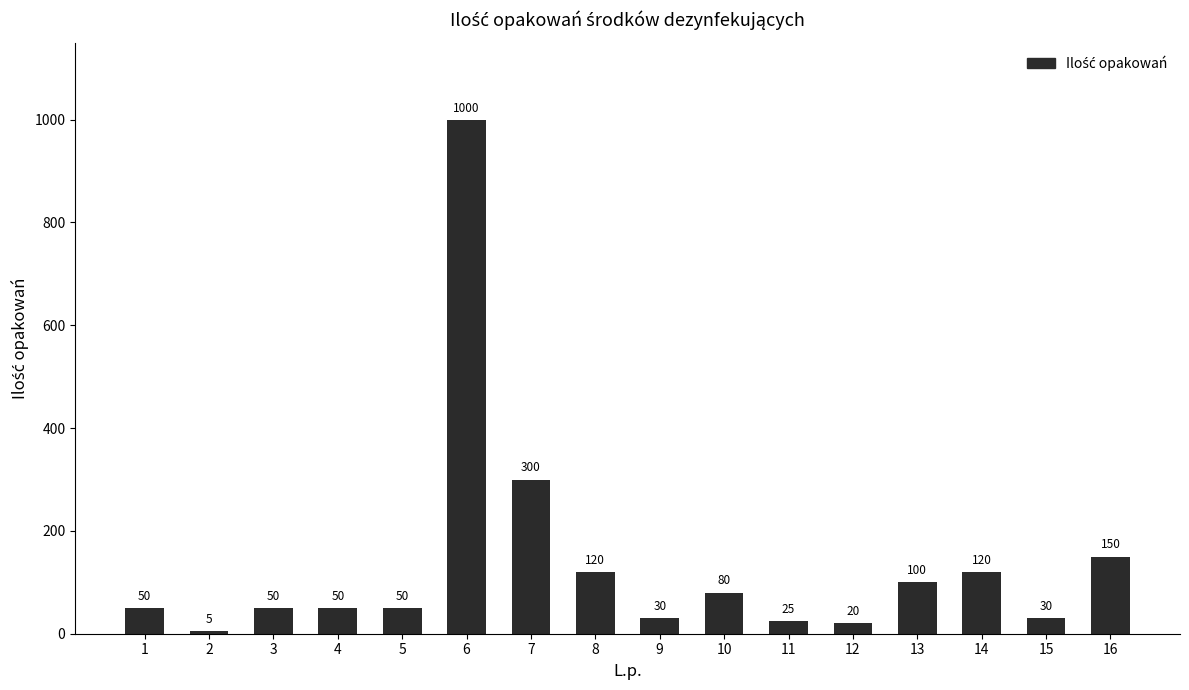

Read the value at 14, to the nearest 10.

120